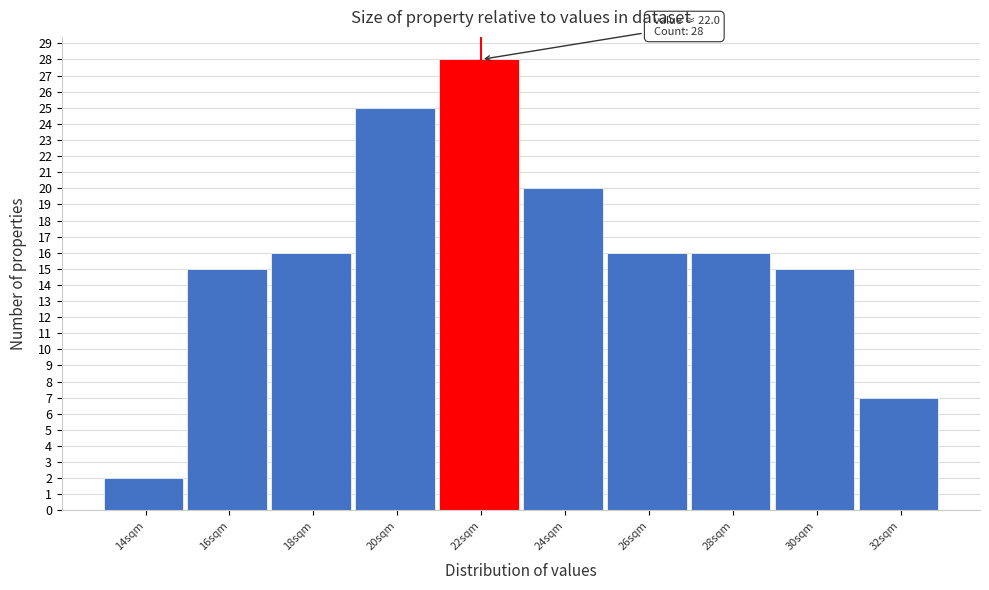

Reading right to left, what are all the values shown in this chart?

32sqm=7	30sqm=15	28sqm=16	26sqm=16	24sqm=20	22sqm=28	20sqm=25	18sqm=16	16sqm=15	14sqm=2